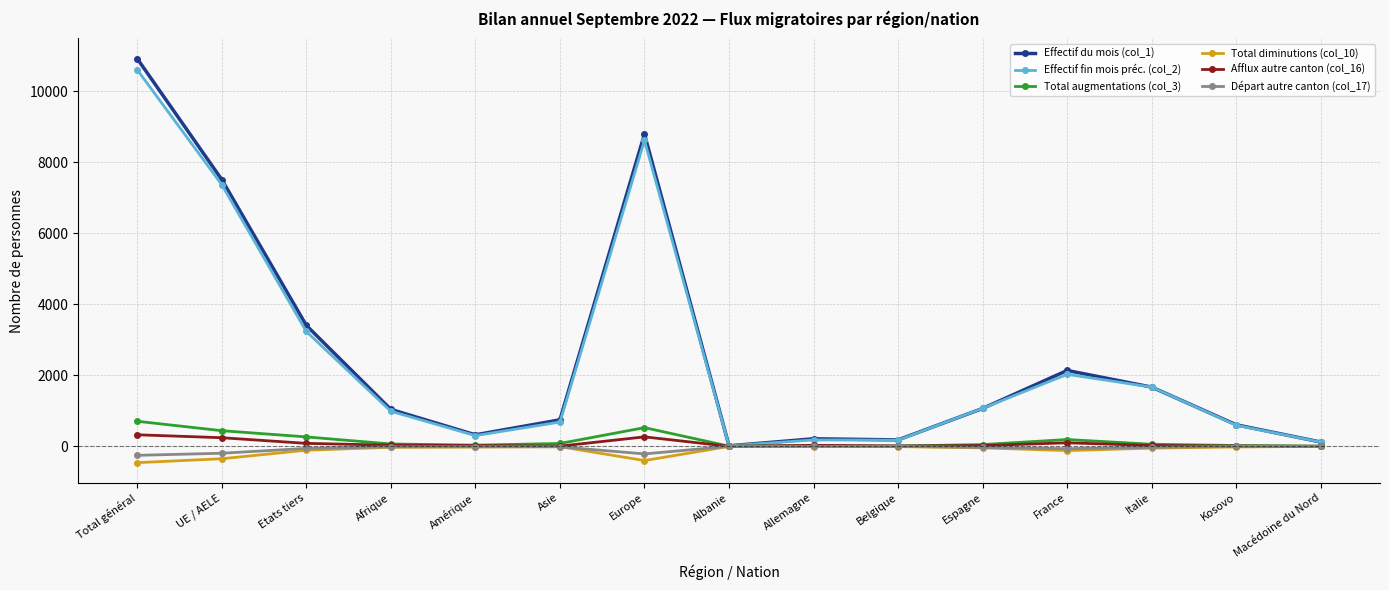

Where is the first local maximum for Effectif du mois (col_1)?

Europe